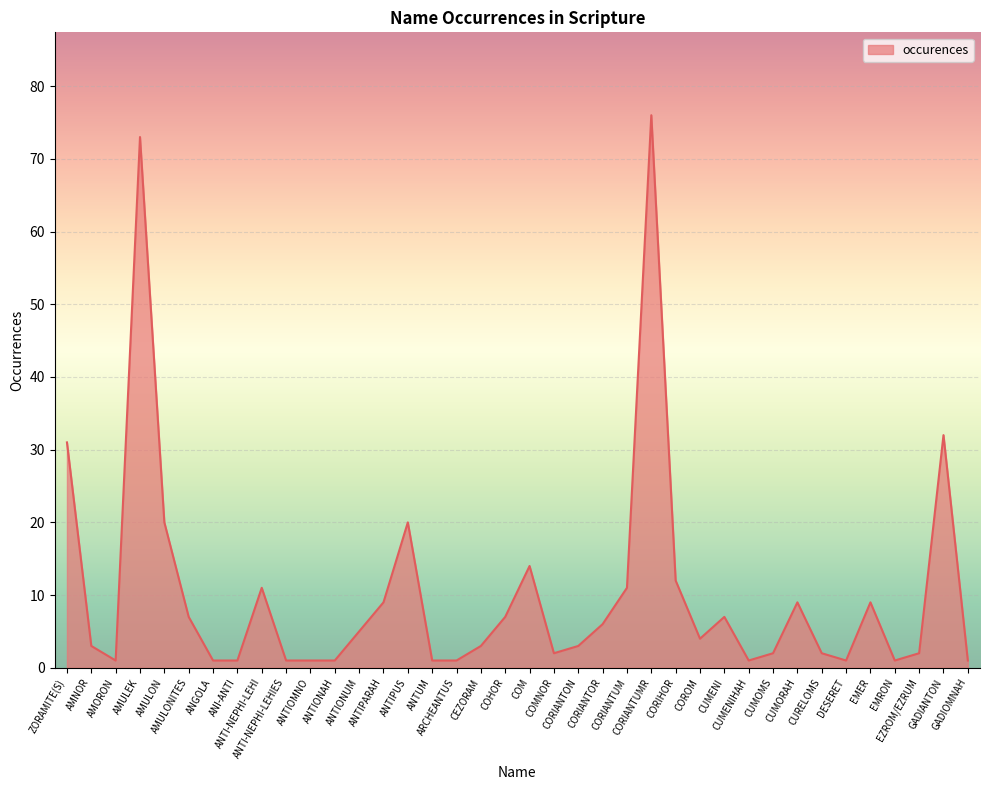

What is the smallest value displayed?

1